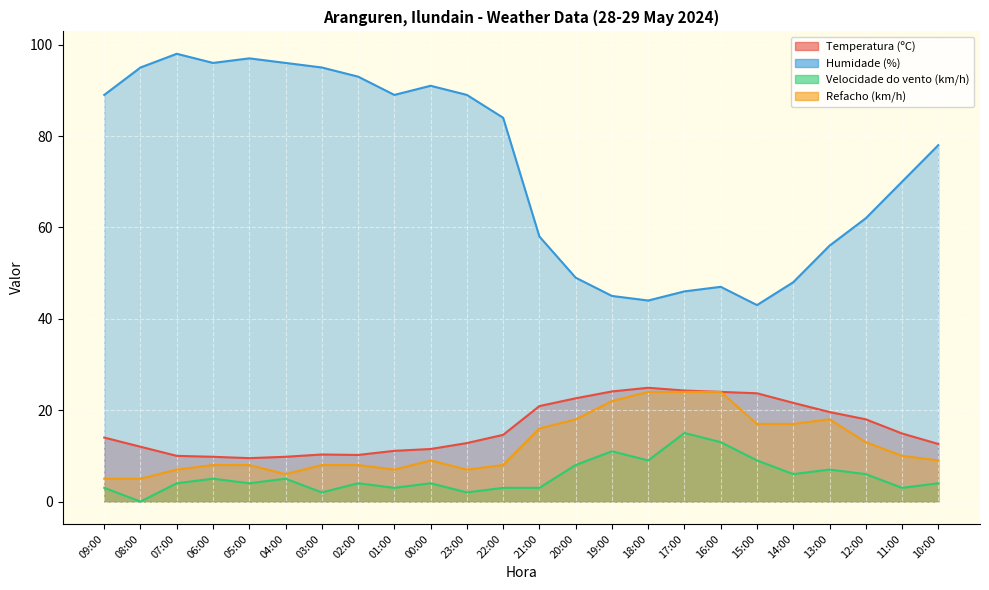

Reading right to left, extract all data points from this chart.

Temperatura (ºC): 12.6	14.9	18.0	19.6	21.6	23.7	24.0	24.3	24.9	24.1	22.6	20.9	14.6	12.8	11.5	11.1	10.2	10.3	9.8	9.5	9.8	10.0	12.0	14.0
Humidade (%): 78.0	70.0	62.0	56.0	48.0	43.0	47.0	46.0	44.0	45.0	49.0	58.0	84.0	89.0	91.0	89.0	93.0	95.0	96.0	97.0	96.0	98.0	95.0	89.0
Velocidade do vento (km/h): 4.0	3.0	6.0	7.0	6.0	9.0	13.0	15.0	9.0	11.0	8.0	3.0	3.0	2.0	4.0	3.0	4.0	2.0	5.0	4.0	5.0	4.0	0.0	3.0
Refacho (km/h): 9.0	10.0	13.0	18.0	17.0	17.0	24.0	24.0	24.0	22.0	18.0	16.0	8.0	7.0	9.0	7.0	8.0	8.0	6.0	8.0	8.0	7.0	5.0	5.0